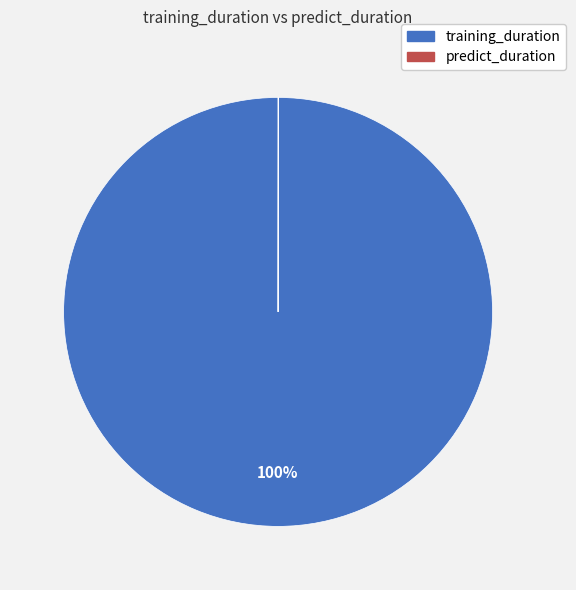

Which slice is the largest?

training_duration